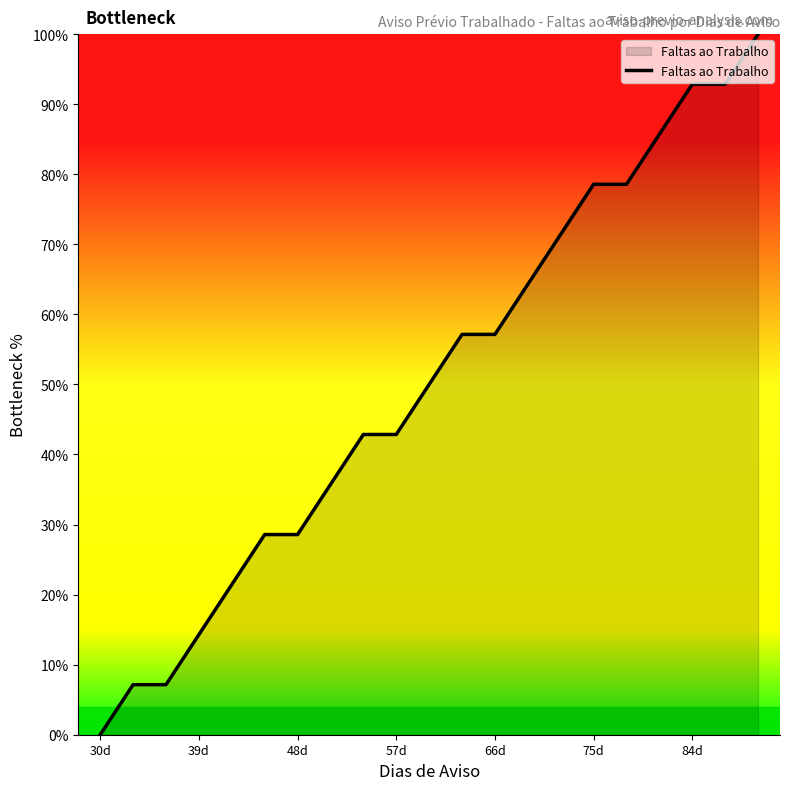

What is the greatest value displayed?

100.0